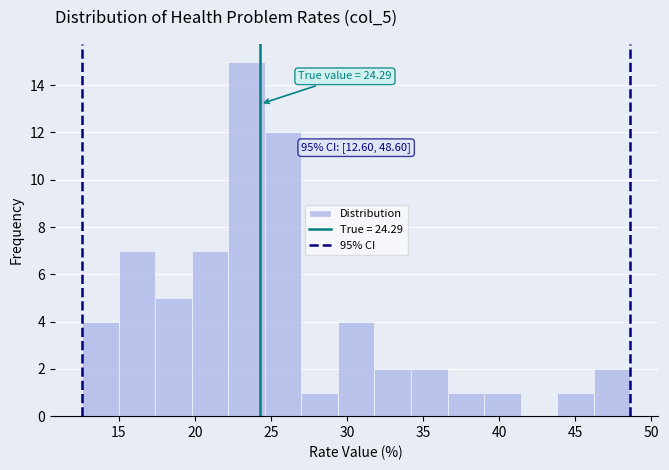

Which range on the x-axis has the tallest bar?

22.2 to 24.6